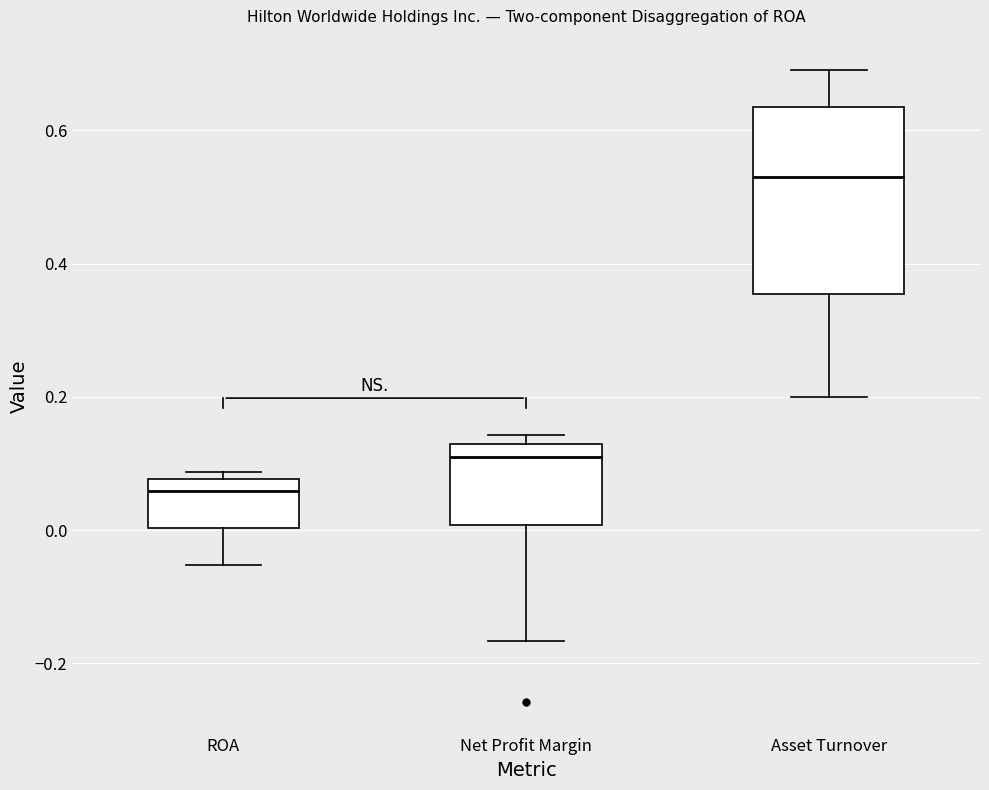

Comparing the boxes themselves (not the whiskers), which one is the tallest?

Asset Turnover